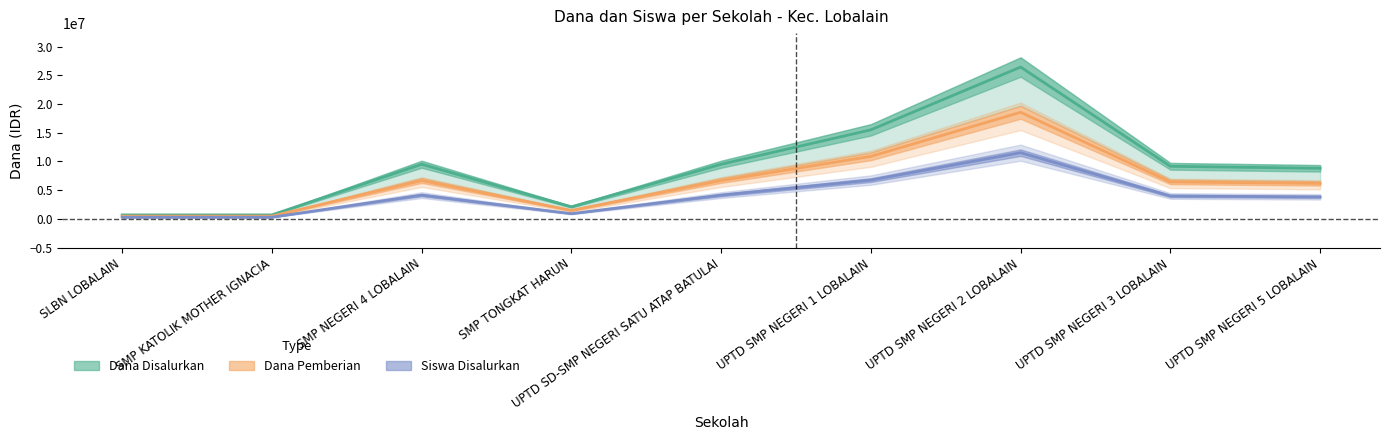

What is the total value across all series at SMP NEGERI 4 LOBALAIN?

20351250.0